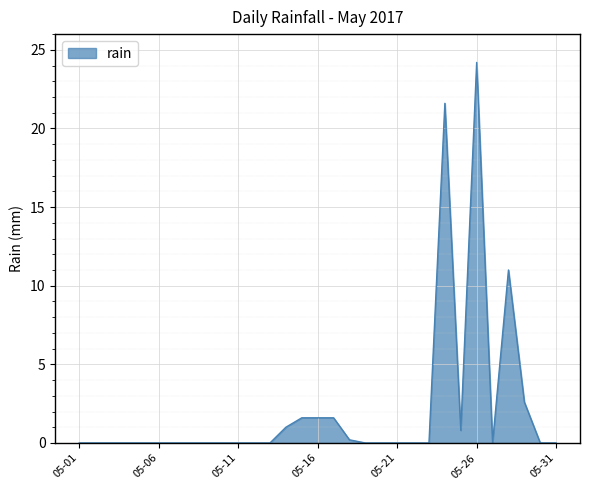

What is the difference between the maximum and minimum values?

24.2